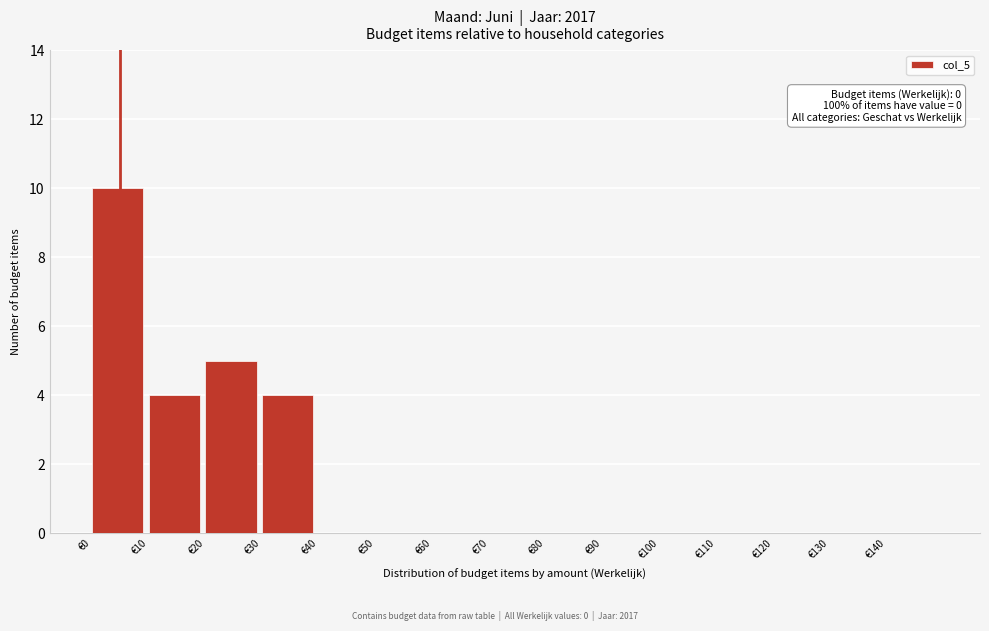

Reading right to left, extract all data points from this chart.

€140=0	€130=0	€120=0	€110=0	€100=0	€90=0	€80=0	€70=0	€60=0	€50=0	€40=0	€30=4	€20=5	€10=4	€0=10